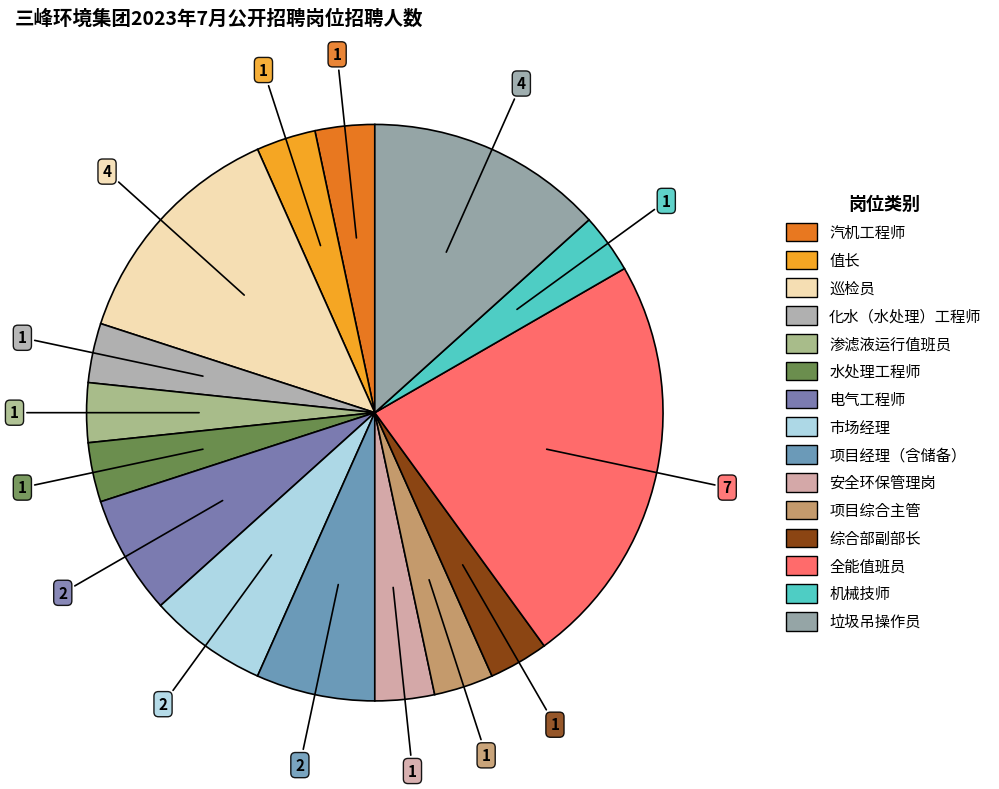

What is the largest slice in the pie chart?

全能值班员